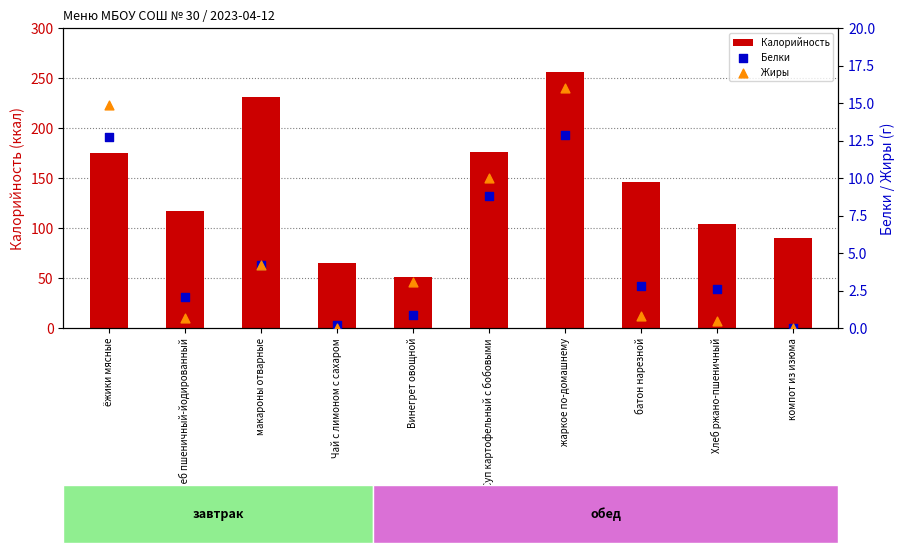

What is the total value across all series at Суп картофельный с бобовыми?

194.8